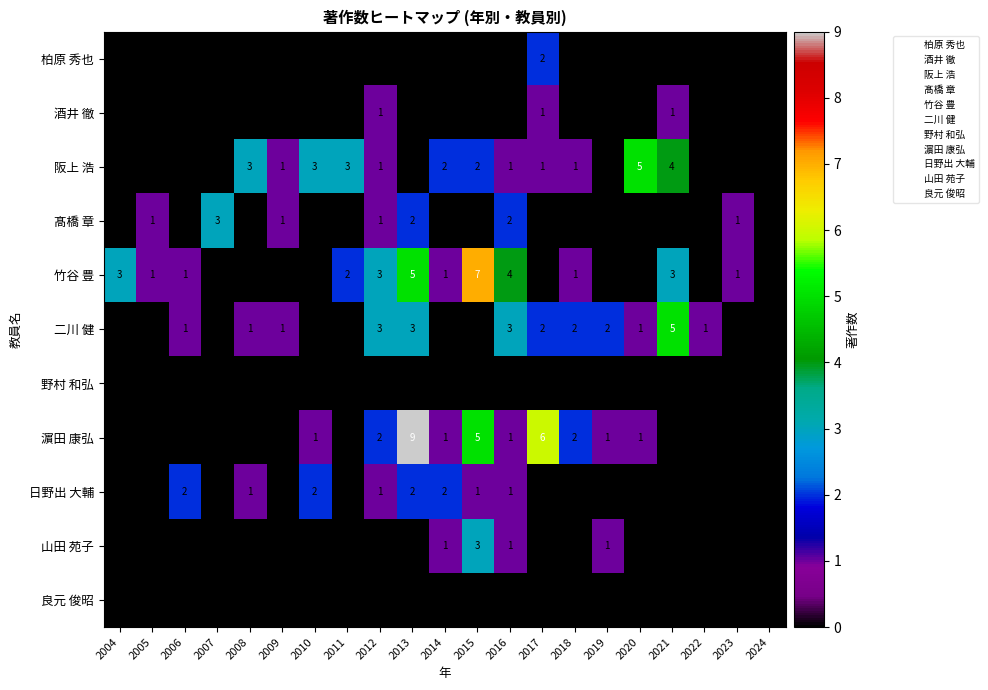

True or false: 良元 俊昭 has a value of 0 at 2009.

True